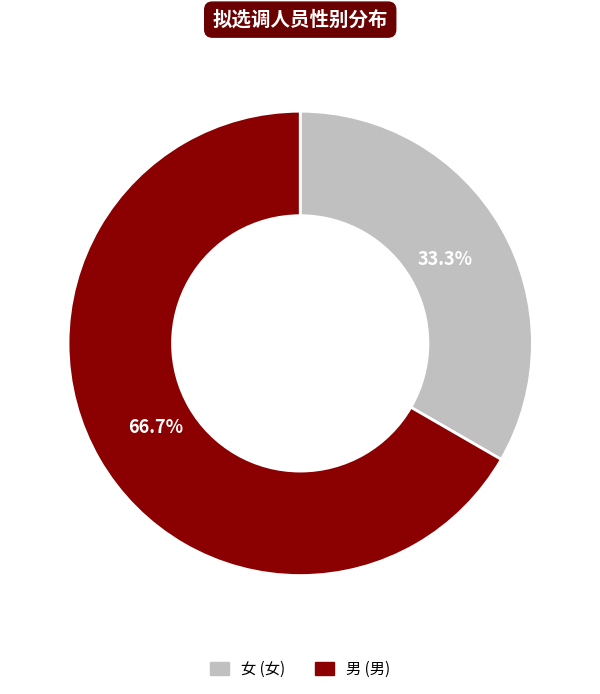

Approximately how many times larger is the value at 女 compared to 男?

0.5